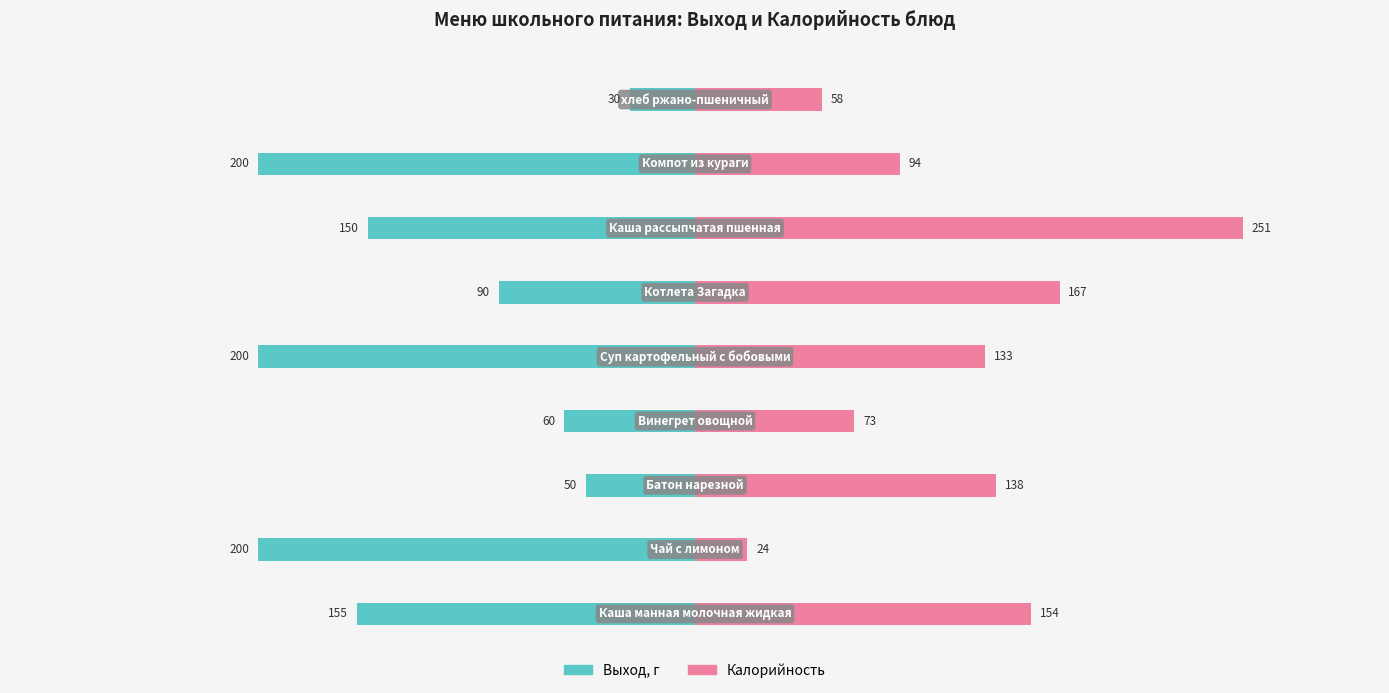

Reading left to right, list all the values displayed in this chart.

Выход, г: −400=-155	−300=-200	−200=-50	−100=-60	0=-200	100=-90	200=-150	300=-200	400=-30
Калорийность: −400=154	−300=24	−200=138	−100=73	0=133	100=167	200=251	300=94	400=58